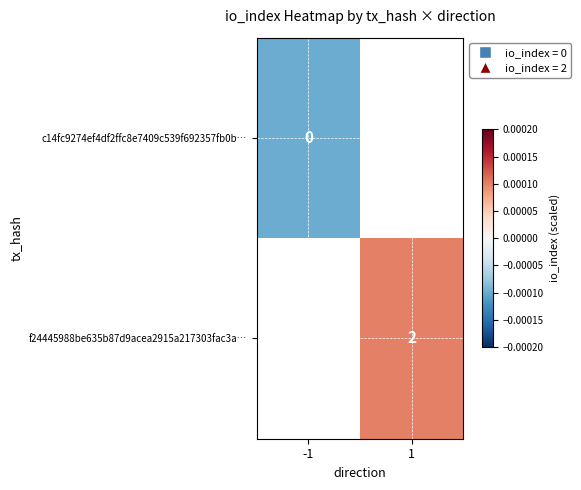

Which category has the lowest value across all series?

-1